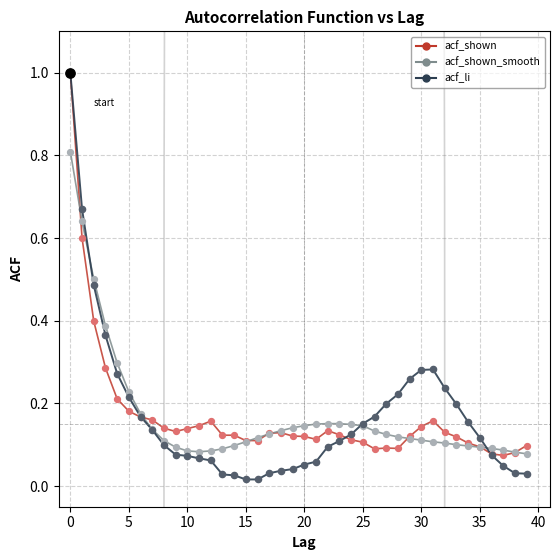

What are all the series names shown in the legend?

acf_shown, acf_shown_smooth, acf_li